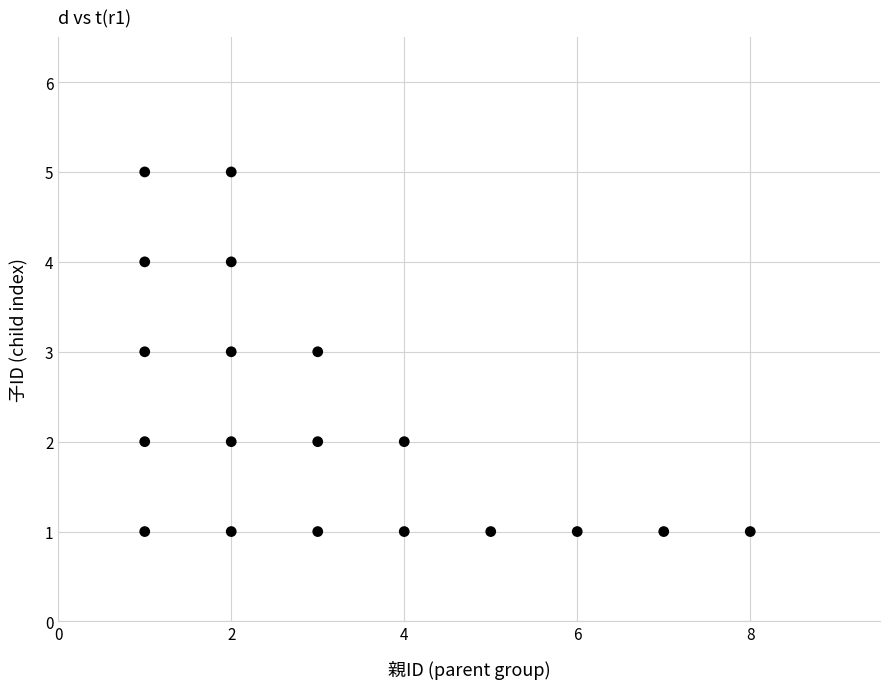

What is the range of X values (max minus min)?

7